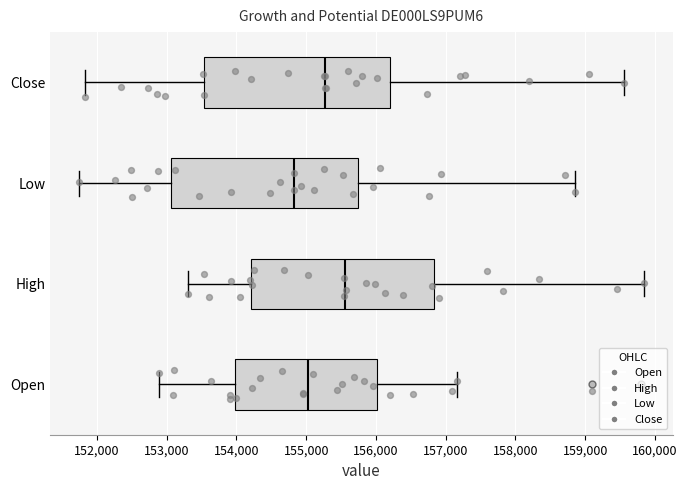

Which box's median line is the furthest to the left?

Low